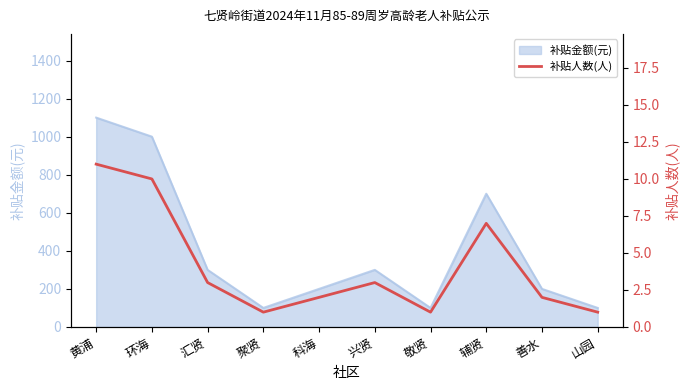

Where is 补贴金额(元) nearest to the value 600?

辅贤